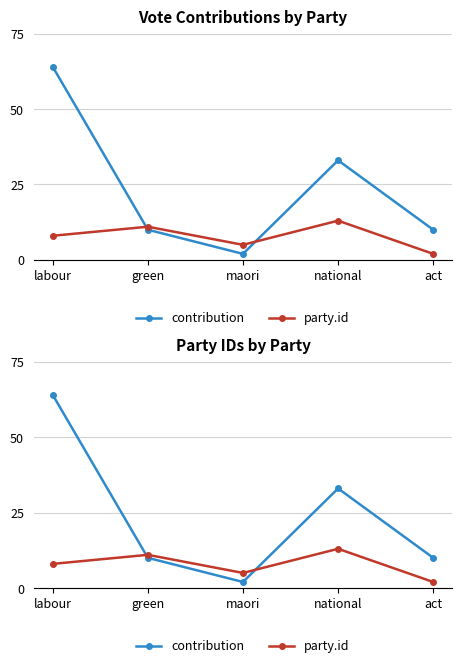

List the series in order of their overall mean, highest first.

contribution, party.id